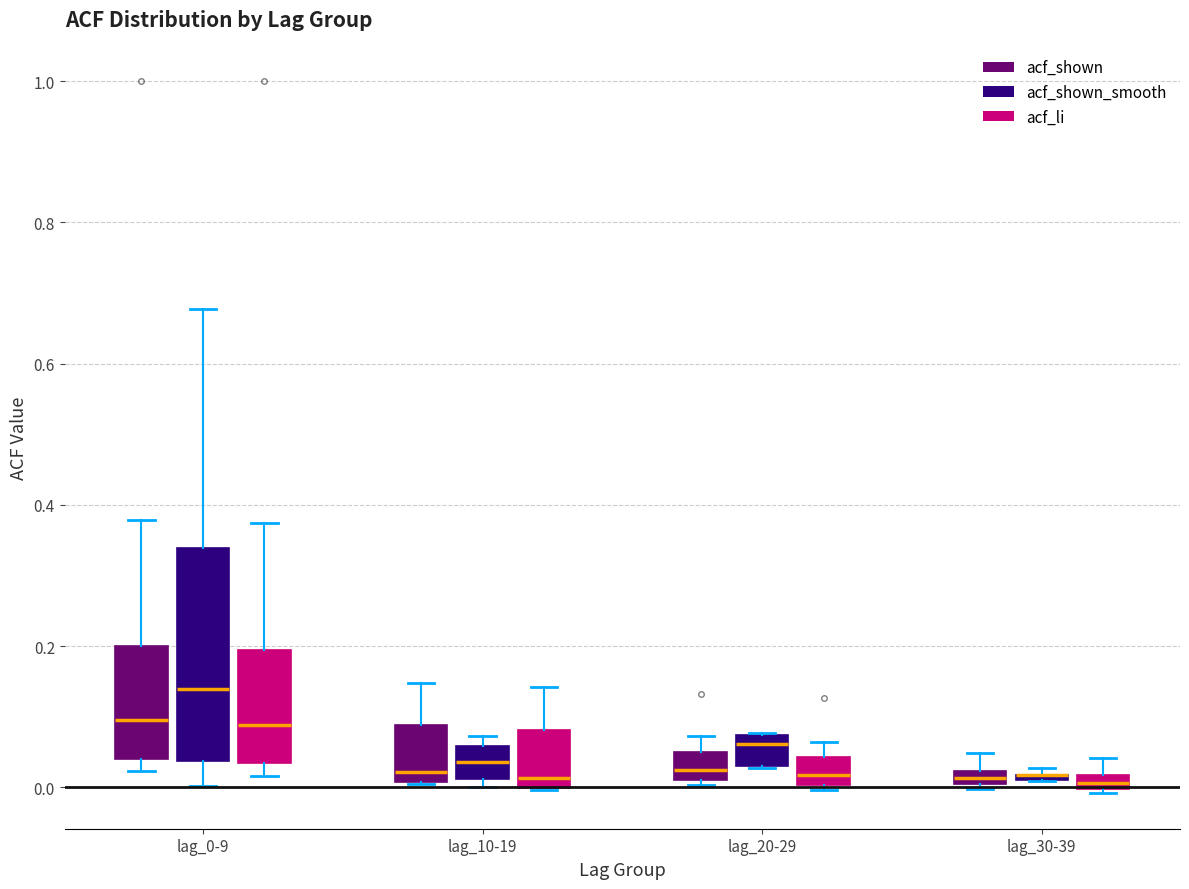

Where is the upper edge of the box for lag_20-29 (acf_shown) on the y-axis? The values are not printed on the chart, so give them approximately, as read against the axis.

0.06